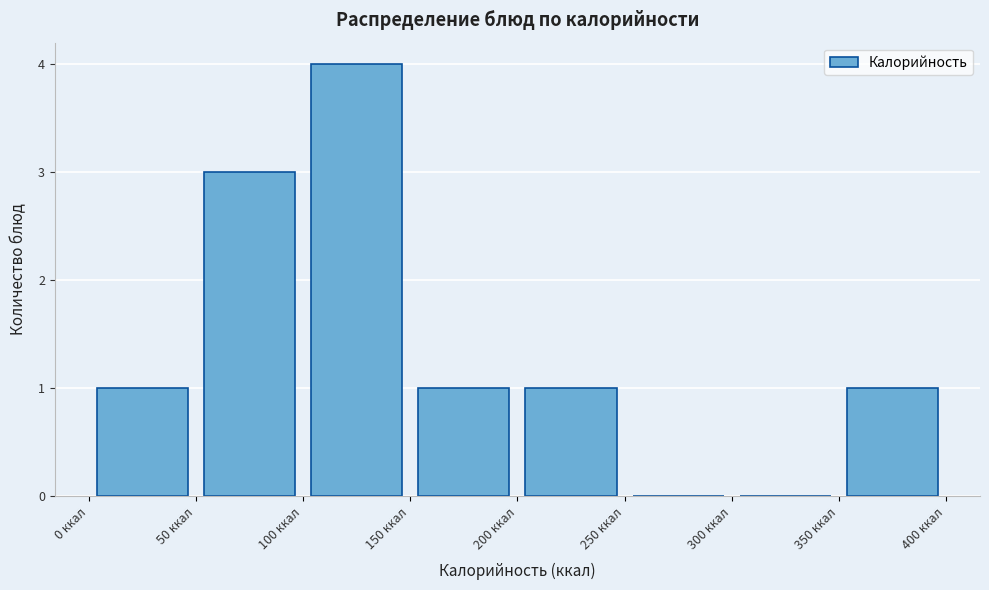

Reading left to right, transcribe this chart: for each bar, give the range it covers on the x-axis and its height. The values are not printed on the chart, so give them approximately, as read against the axis.

0 to 50: 1
50 to 100: 3
100 to 150: 4
150 to 200: 1
200 to 250: 1
250 to 300: 0
300 to 350: 0
350 to 400: 1